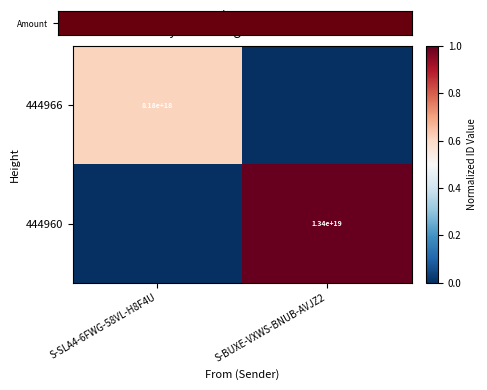

Is the value of 444966 at S-SLA4-6FWG-58VL-H8F4U greater than the value of 444960 at S-BUXE-VXWS-BNUB-AVJZ2?

No